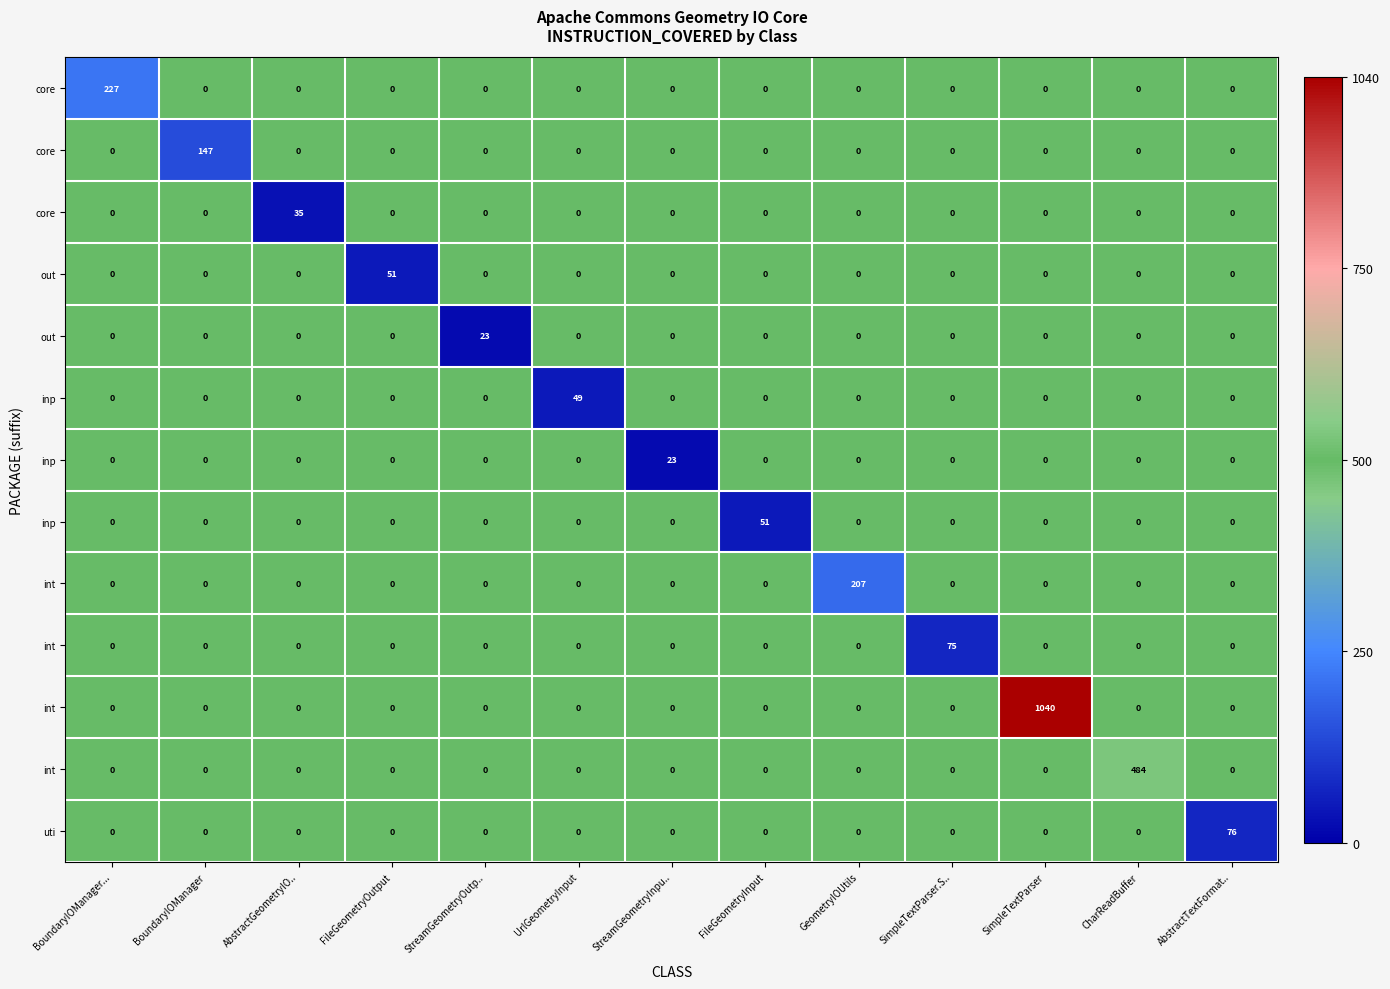

At which category is the sum across all series the highest?

SimpleTextParser